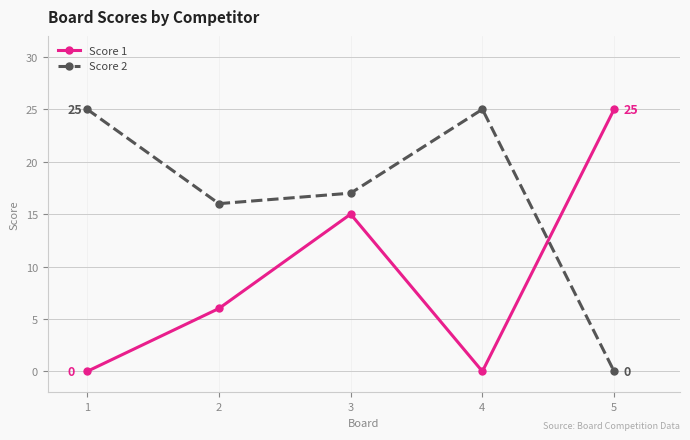

At which category is the sum across all series the highest?

3